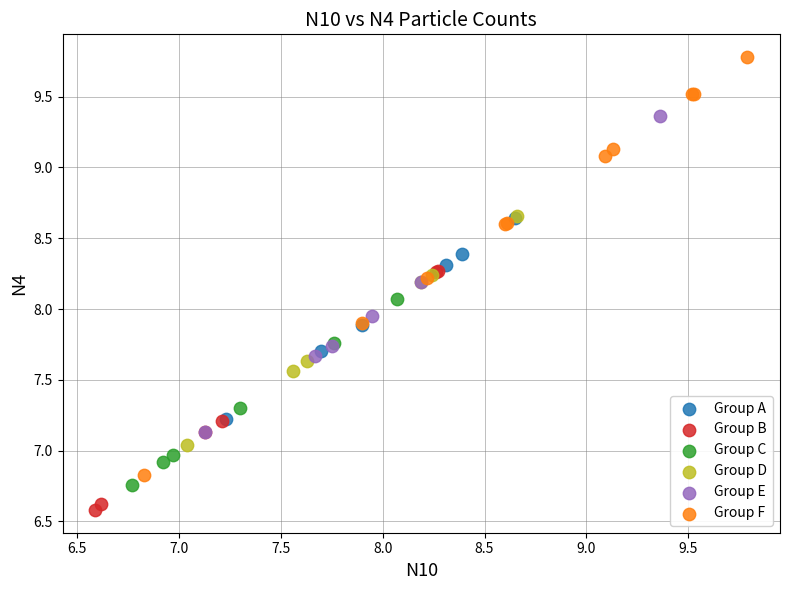

Which series contains the highest Y value?

Group F